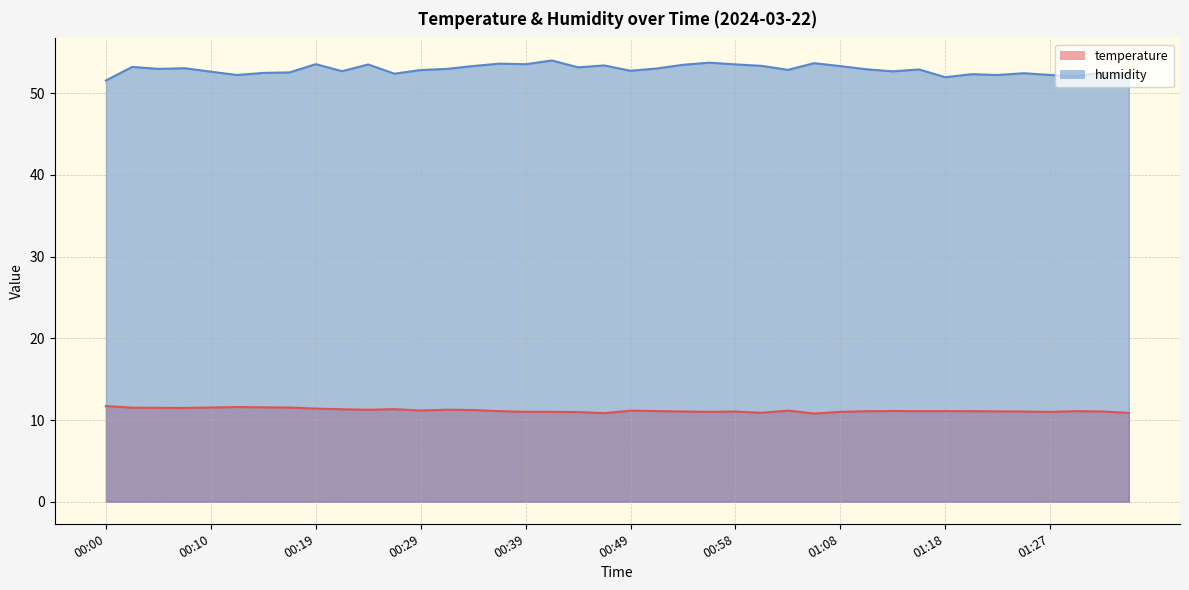

Which series has the largest total across all categories?

humidity